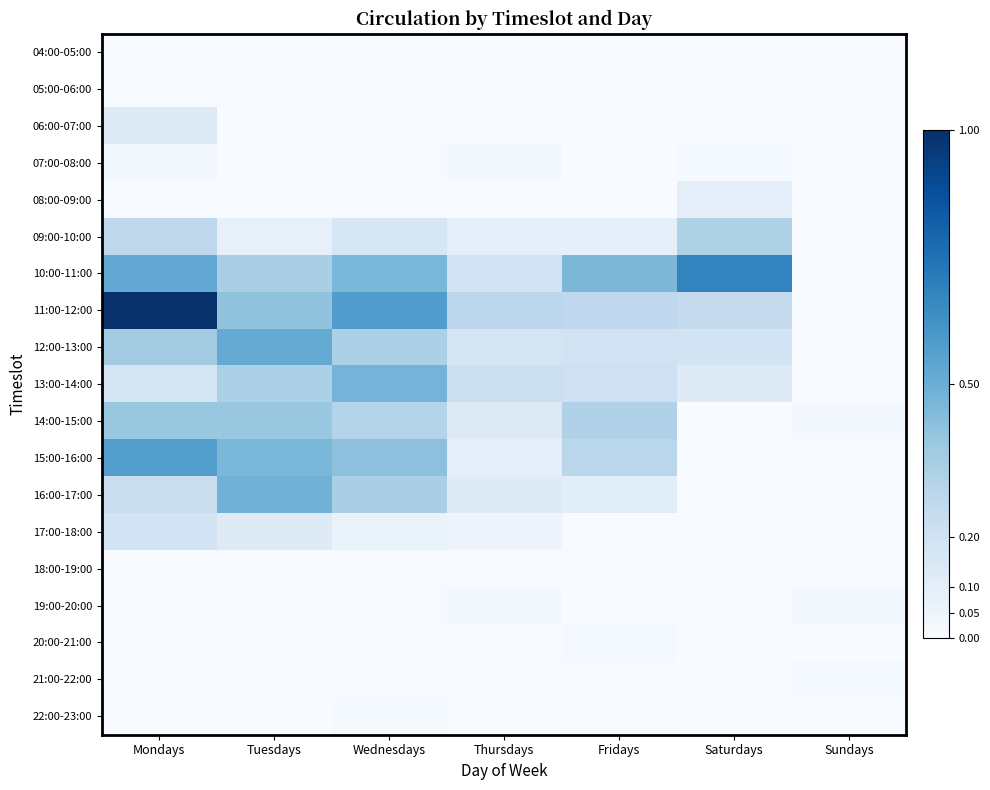

Reading left to right, transcribe all the data shown in this chart.

04:00-05:00: Mondays=0.0	Tuesdays=0.0	Wednesdays=0.0	Thursdays=0.0	Fridays=0.0	Saturdays=0.0	Sundays=0.0
05:00-06:00: Mondays=0.0	Tuesdays=0.0	Wednesdays=0.0	Thursdays=0.0	Fridays=0.0	Saturdays=0.0	Sundays=0.0
06:00-07:00: Mondays=0.1	Tuesdays=0.0	Wednesdays=0.0	Thursdays=0.0	Fridays=0.0	Saturdays=0.0	Sundays=0.0
07:00-08:00: Mondays=0.0	Tuesdays=0.0	Wednesdays=0.0	Thursdays=0.0	Fridays=0.0	Saturdays=0.0	Sundays=0.0
08:00-09:00: Mondays=0.0	Tuesdays=0.0	Wednesdays=0.0	Thursdays=0.0	Fridays=0.0	Saturdays=0.1	Sundays=0.0
09:00-10:00: Mondays=0.3	Tuesdays=0.1	Wednesdays=0.2	Thursdays=0.1	Fridays=0.1	Saturdays=0.3	Sundays=0.0
10:00-11:00: Mondays=0.5	Tuesdays=0.3	Wednesdays=0.5	Thursdays=0.2	Fridays=0.5	Saturdays=0.7	Sundays=0.0
11:00-12:00: Mondays=1.0	Tuesdays=0.4	Wednesdays=0.6	Thursdays=0.3	Fridays=0.3	Saturdays=0.2	Sundays=0.0
12:00-13:00: Mondays=0.4	Tuesdays=0.5	Wednesdays=0.3	Thursdays=0.2	Fridays=0.2	Saturdays=0.2	Sundays=0.0
13:00-14:00: Mondays=0.2	Tuesdays=0.3	Wednesdays=0.5	Thursdays=0.2	Fridays=0.2	Saturdays=0.1	Sundays=0.0
14:00-15:00: Mondays=0.4	Tuesdays=0.4	Wednesdays=0.3	Thursdays=0.1	Fridays=0.3	Saturdays=0.0	Sundays=0.0
15:00-16:00: Mondays=0.6	Tuesdays=0.5	Wednesdays=0.4	Thursdays=0.1	Fridays=0.3	Saturdays=0.0	Sundays=0.0
16:00-17:00: Mondays=0.2	Tuesdays=0.5	Wednesdays=0.3	Thursdays=0.1	Fridays=0.1	Saturdays=0.0	Sundays=0.0
17:00-18:00: Mondays=0.2	Tuesdays=0.1	Wednesdays=0.1	Thursdays=0.1	Fridays=0.0	Saturdays=0.0	Sundays=0.0
18:00-19:00: Mondays=0.0	Tuesdays=0.0	Wednesdays=0.0	Thursdays=0.0	Fridays=0.0	Saturdays=0.0	Sundays=0.0
19:00-20:00: Mondays=0.0	Tuesdays=0.0	Wednesdays=0.0	Thursdays=0.0	Fridays=0.0	Saturdays=0.0	Sundays=0.0
20:00-21:00: Mondays=0.0	Tuesdays=0.0	Wednesdays=0.0	Thursdays=0.0	Fridays=0.0	Saturdays=0.0	Sundays=0.0
21:00-22:00: Mondays=0.0	Tuesdays=0.0	Wednesdays=0.0	Thursdays=0.0	Fridays=0.0	Saturdays=0.0	Sundays=0.0
22:00-23:00: Mondays=0.0	Tuesdays=0.0	Wednesdays=0.0	Thursdays=0.0	Fridays=0.0	Saturdays=0.0	Sundays=0.0